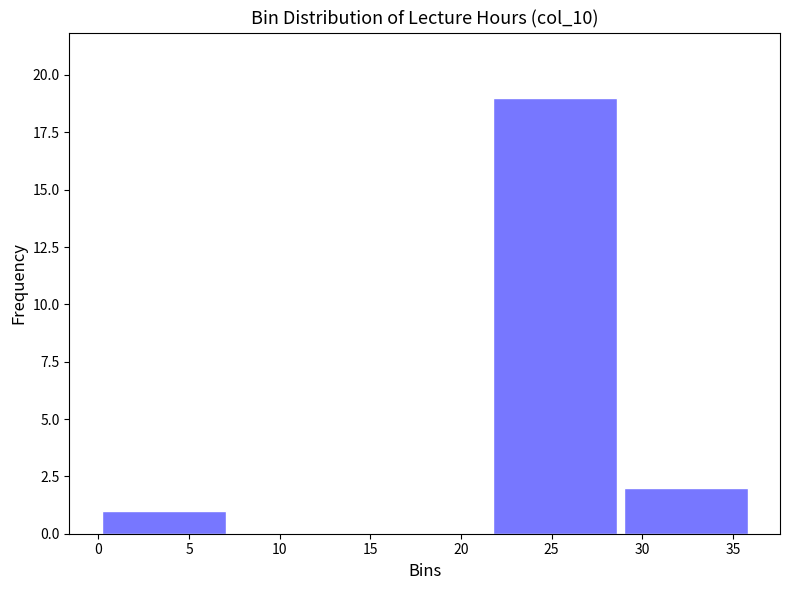

Reading left to right, transcribe this chart: for each bar, give the range it covers on the x-axis and its height. Neither the bar edges nor the heights are printed on the chart, so give them approximately, as read against the axes.

0.0 to 7.2: 1
7.2 to 14.4: 0
14.4 to 21.6: 0
21.6 to 28.8: 19
28.8 to 36.0: 2